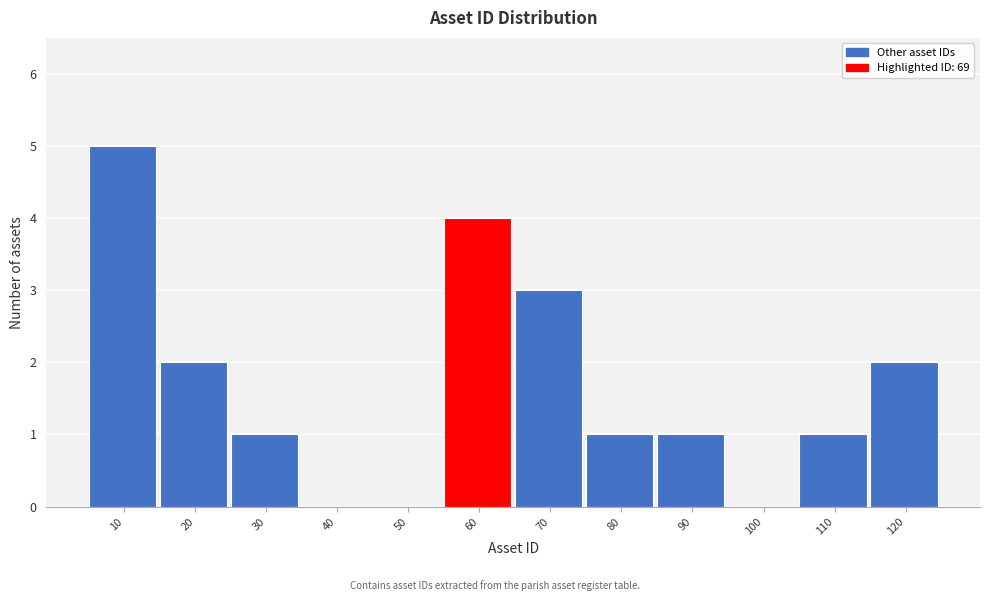

Reading left to right, transcribe all the data shown in this chart.

10=5	20=2	30=1	40=0	50=0	60=4	70=3	80=1	90=1	100=0	110=1	120=2